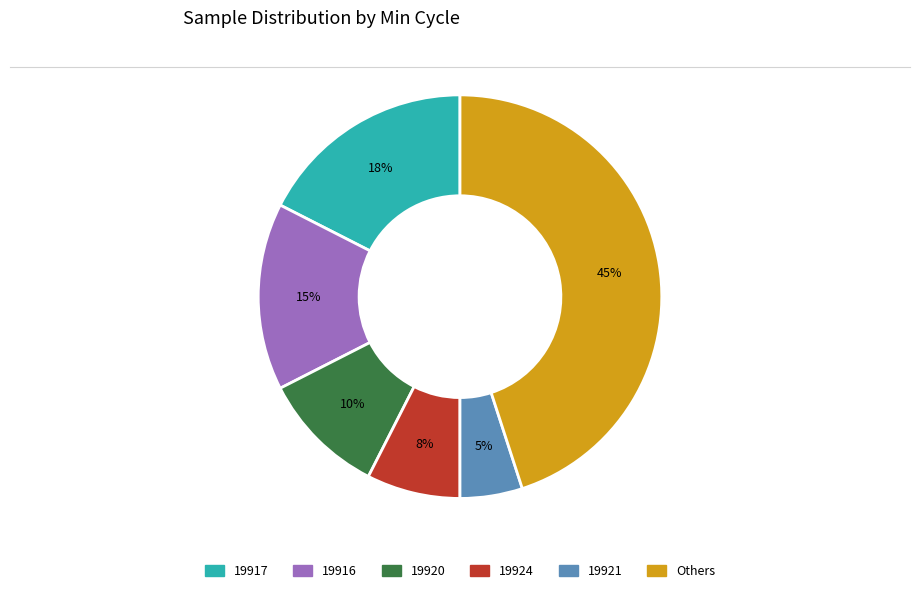

Rank the categories by value from lowest to highest.

19921, 19924, 19920, 19916, 19917, Others